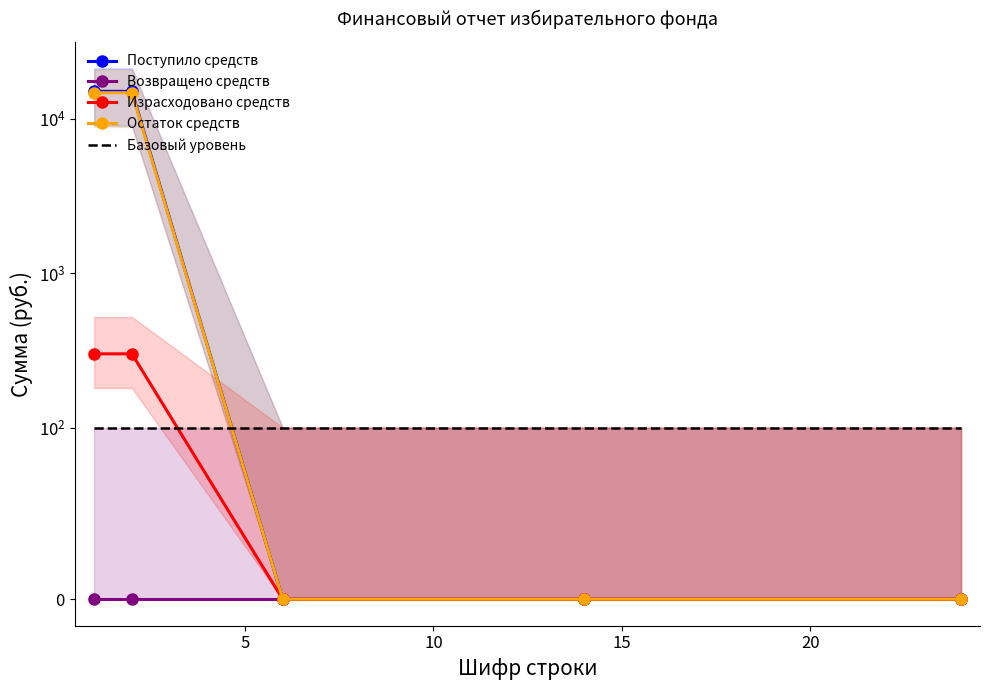

True or false: Поступило средств has more than 2 interior local peaks.

False